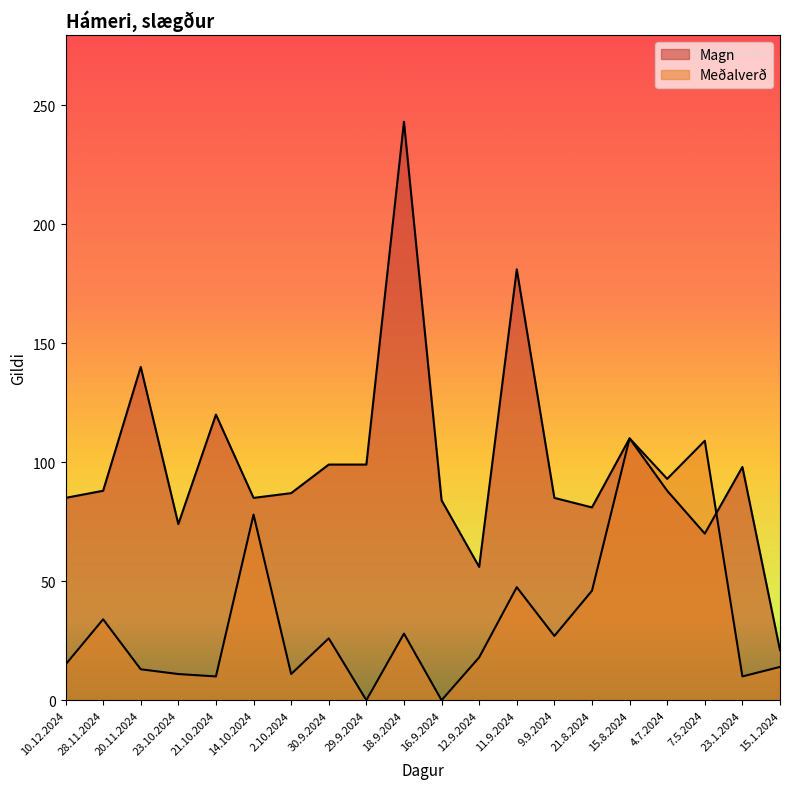

Which series has the largest range (max minus min)?

Magn